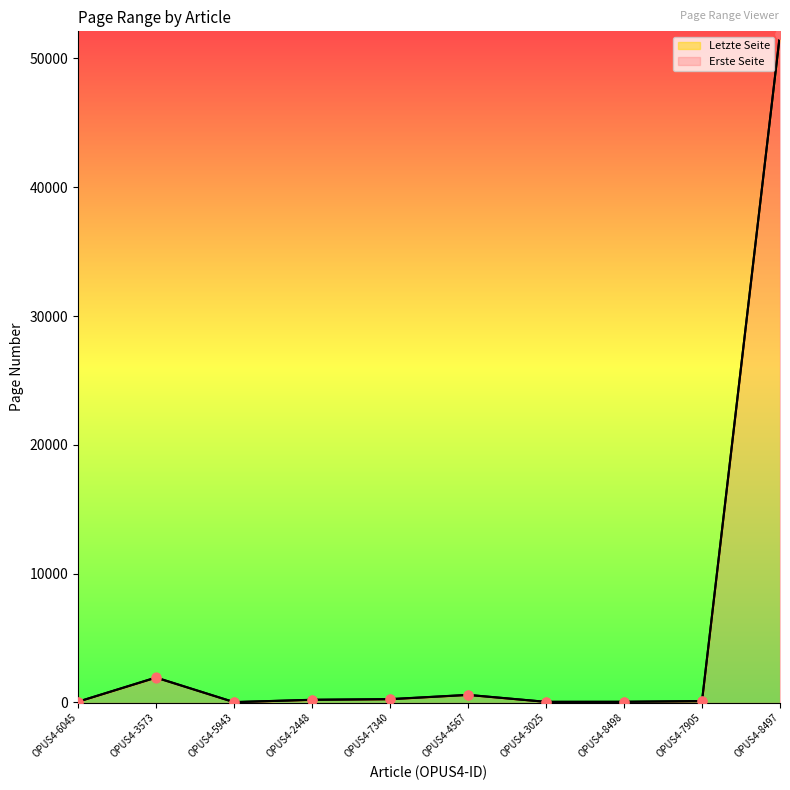

What are all the series names shown in the legend?

Erste Seite, Letzte Seite